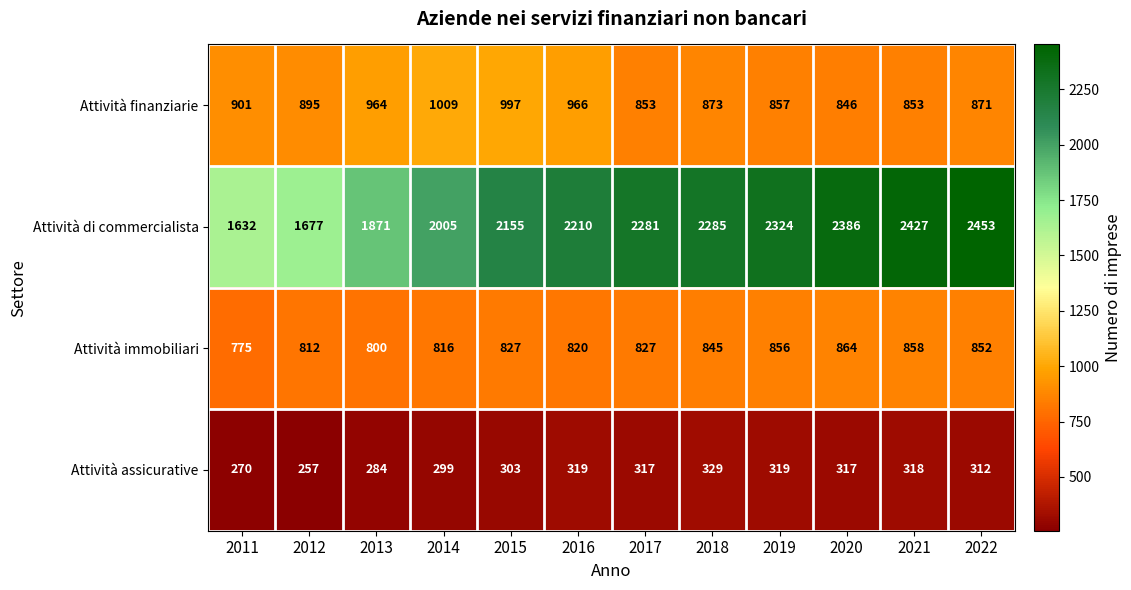

At which label does Attività immobiliari reach its peak?

2020